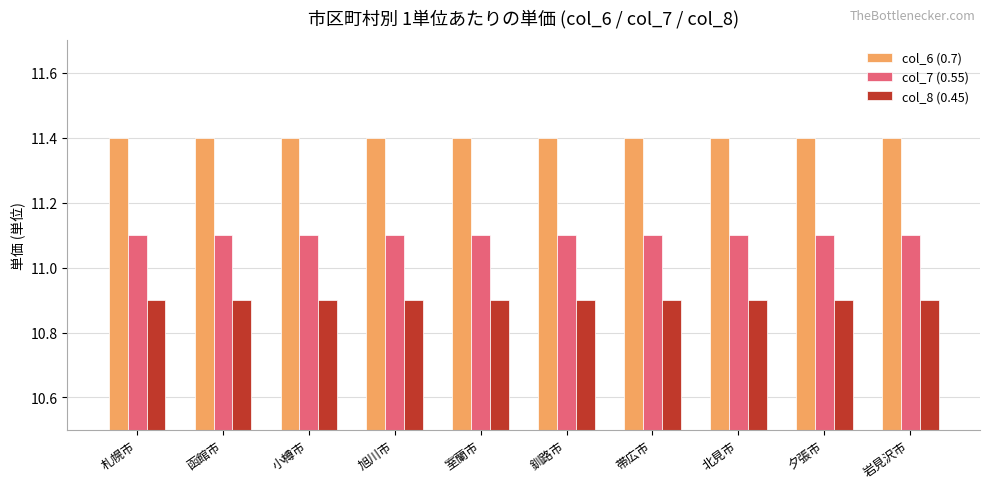

Does the chart contain stacked bars?

No